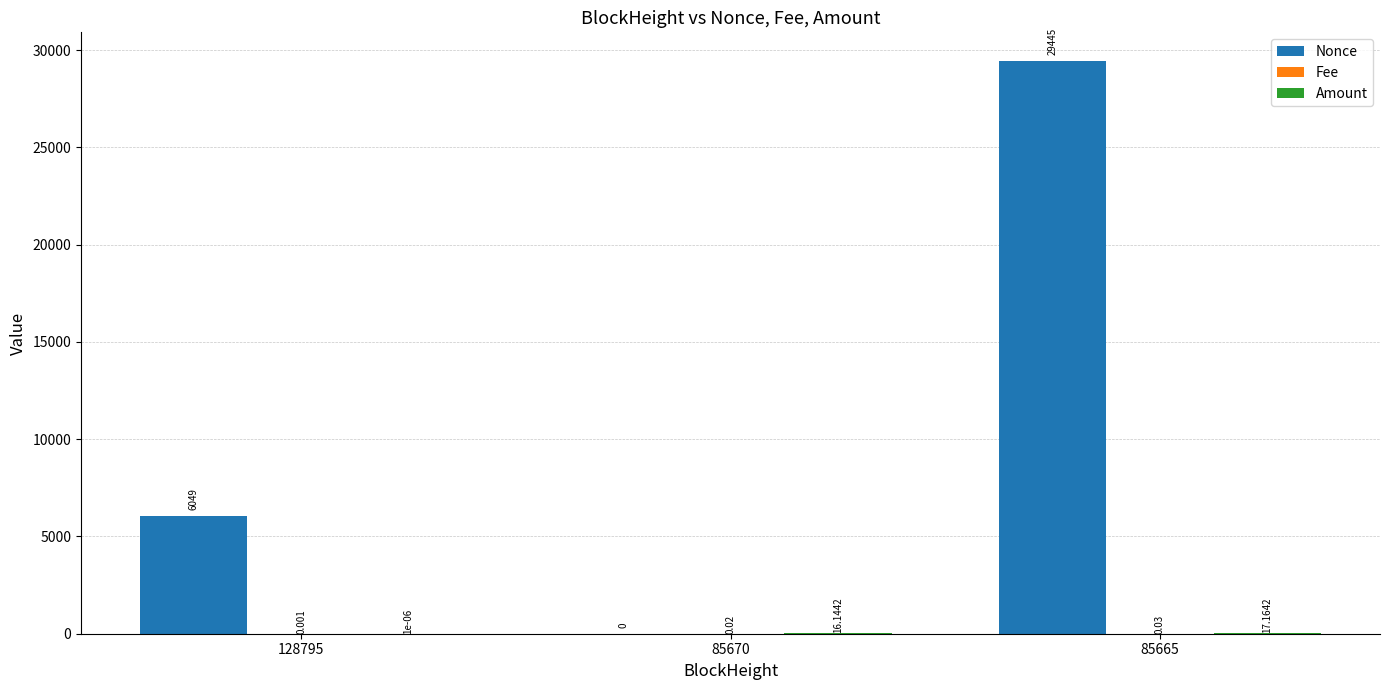

Between 85670 and 85665, which series saw the biggest shift?

Nonce